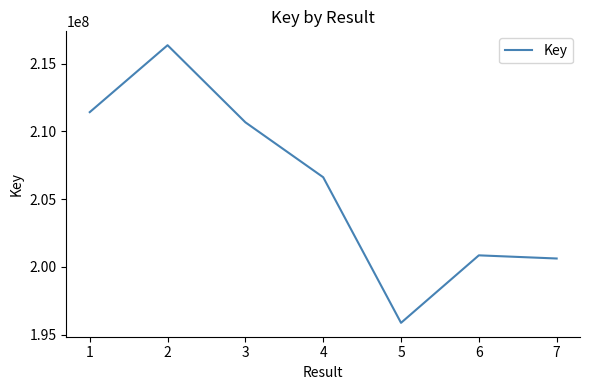

What is the maximum value shown in the chart?

216354707